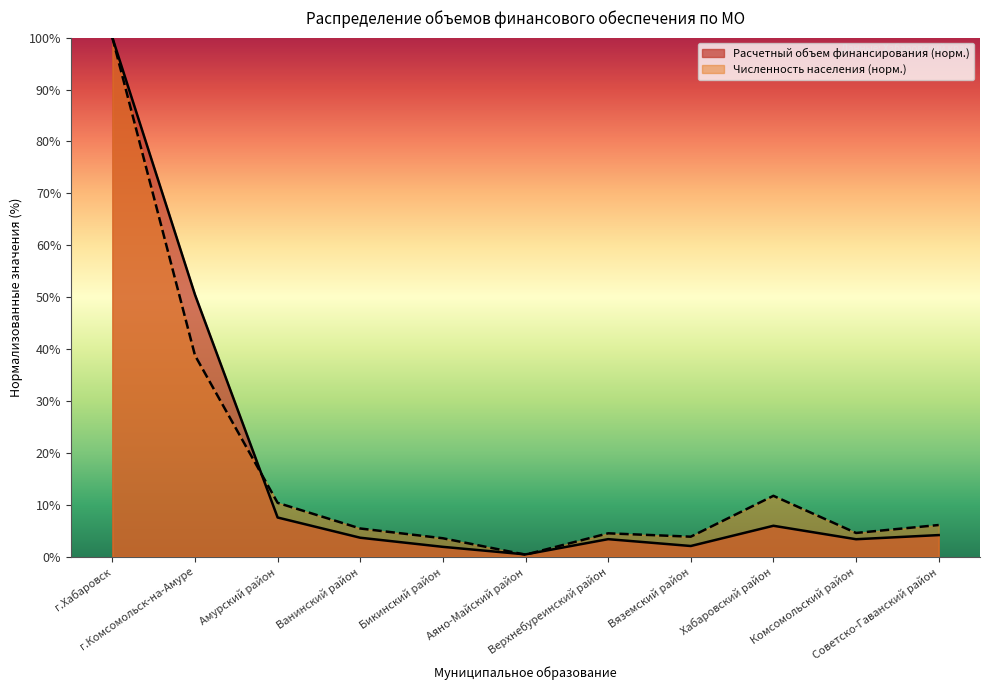

How many lines are shown in the chart?

2